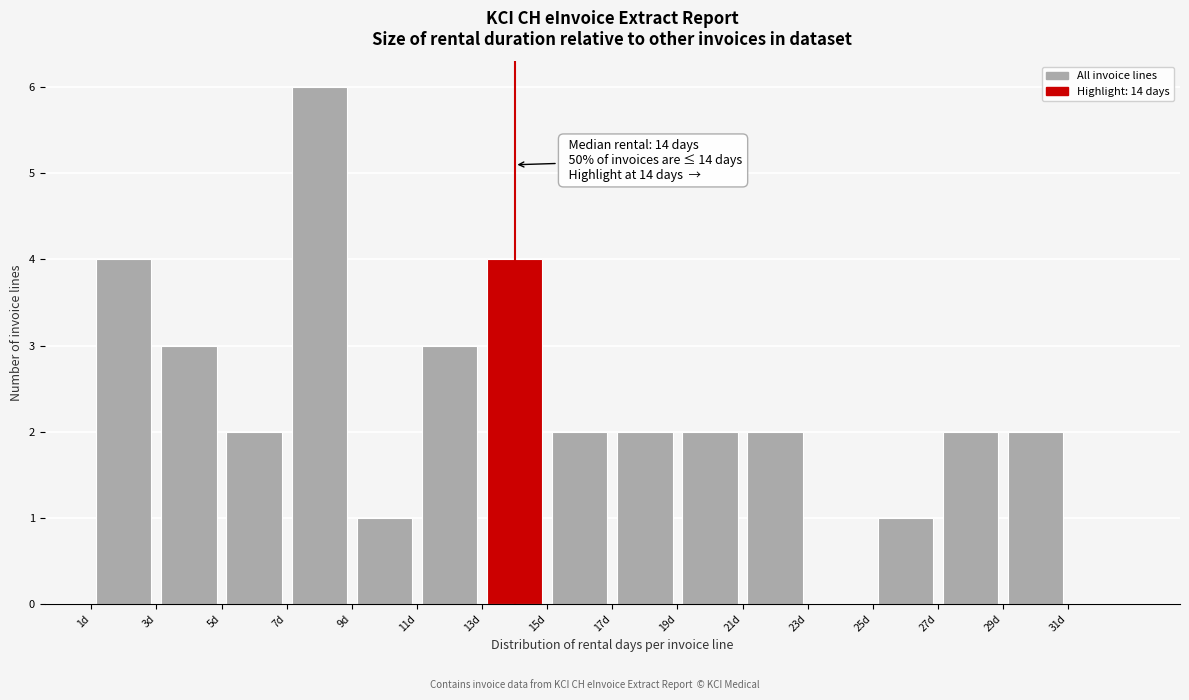

Which range on the x-axis has the tallest bar?

7 to 9